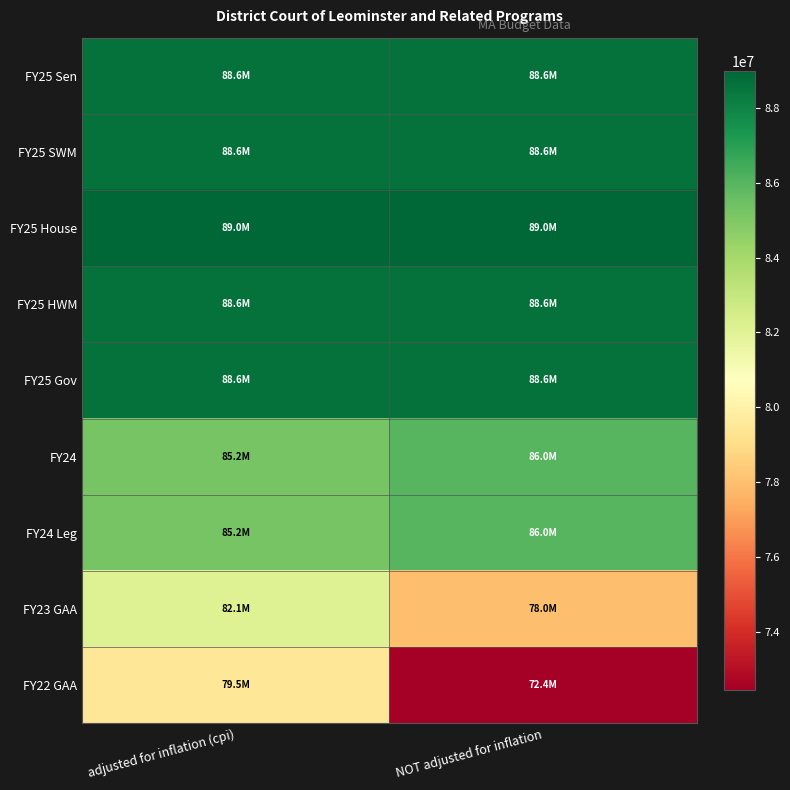

At adjusted for inflation (cpi), list the series in order from largest to smallest.

FY25 House, FY25 Gov, FY25 Sen, FY25 SWM, FY25 HWM, FY24, FY24 Leg, FY23 GAA, FY22 GAA